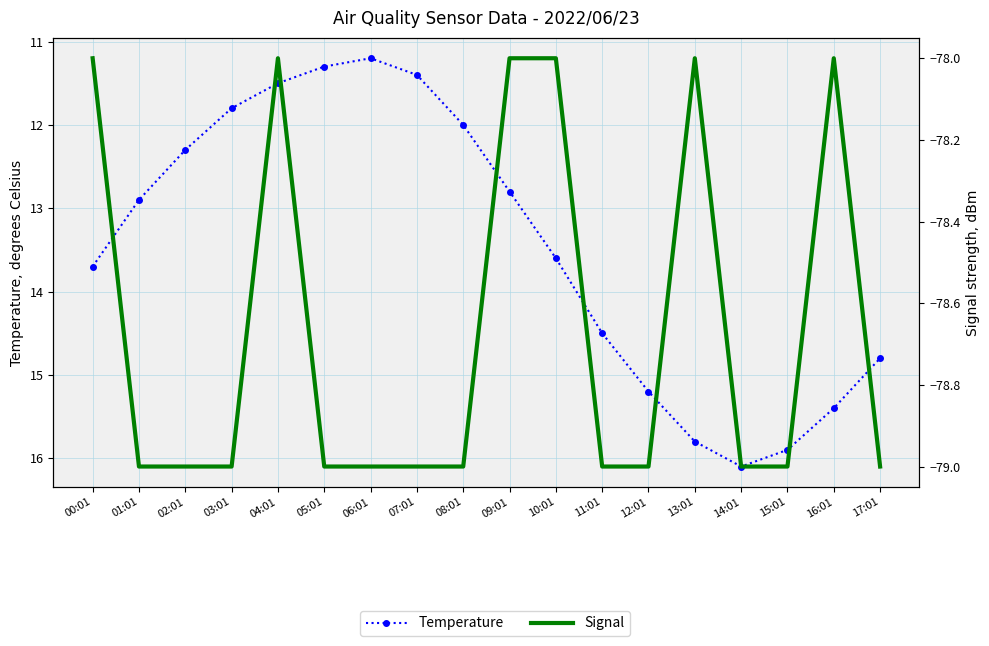

At which category does Signal reach its first local peak?

04:01